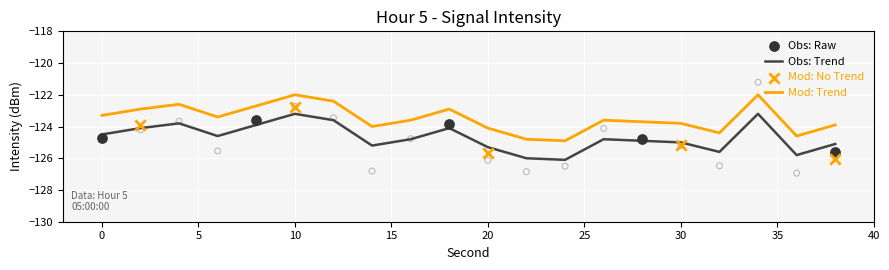

At which category is the sum across all series the highest?

34